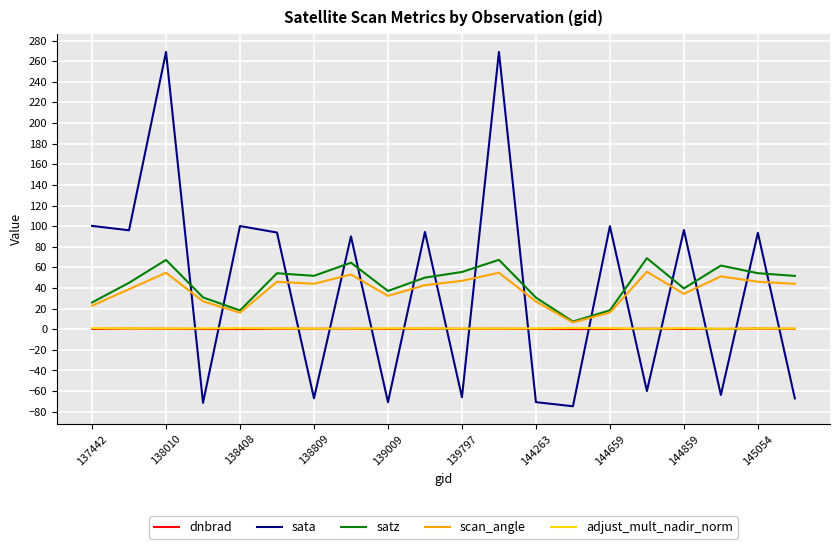

Which series has the widest spread of values?

sata